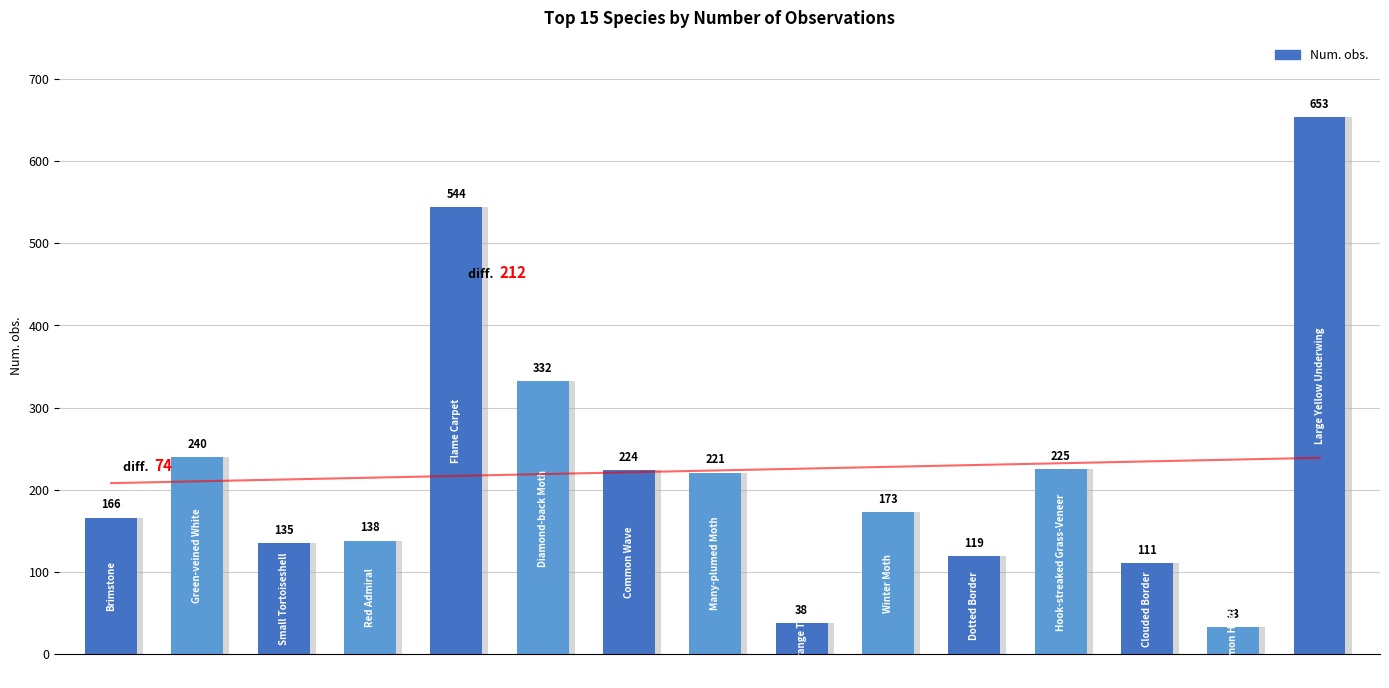

What is the maximum value shown in the chart?

653